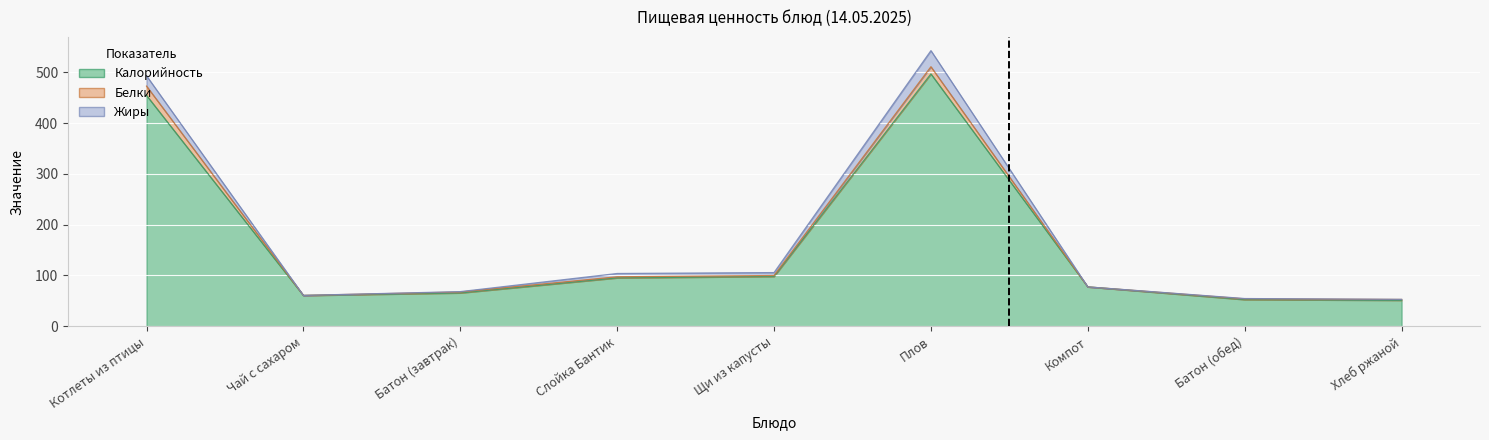

Between Батон (обед) and Котлеты из птицы, which is larger?

Котлеты из птицы